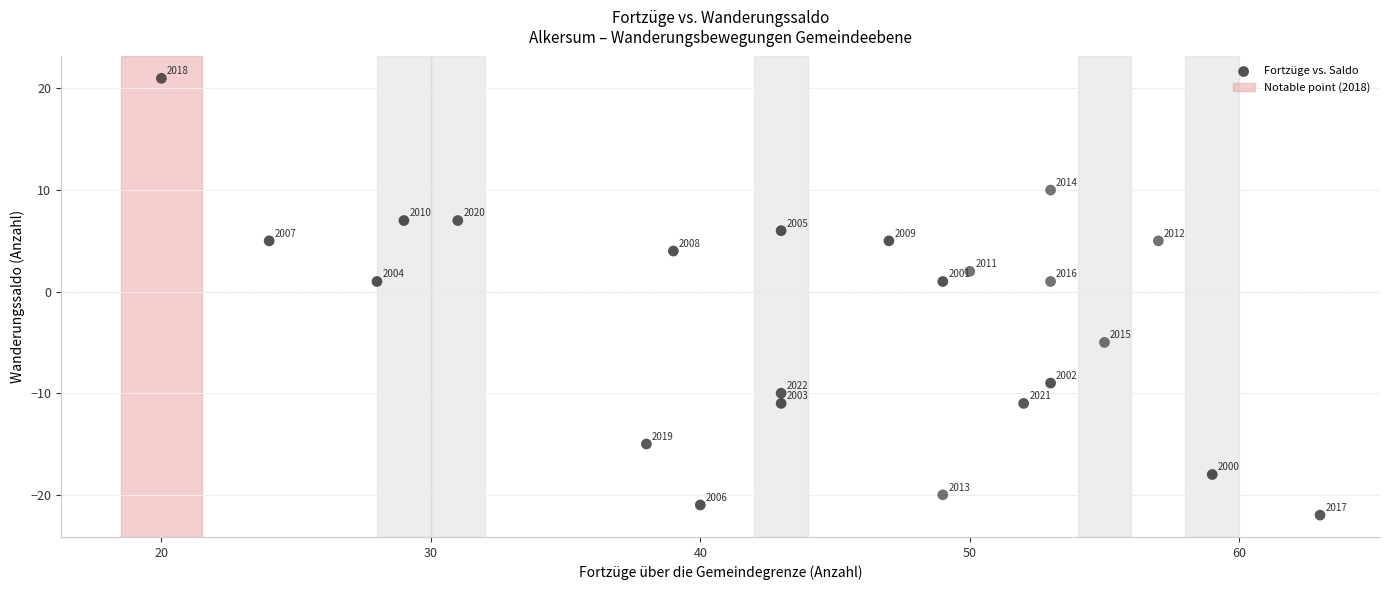

What is the range of Y values (max minus min)?

43